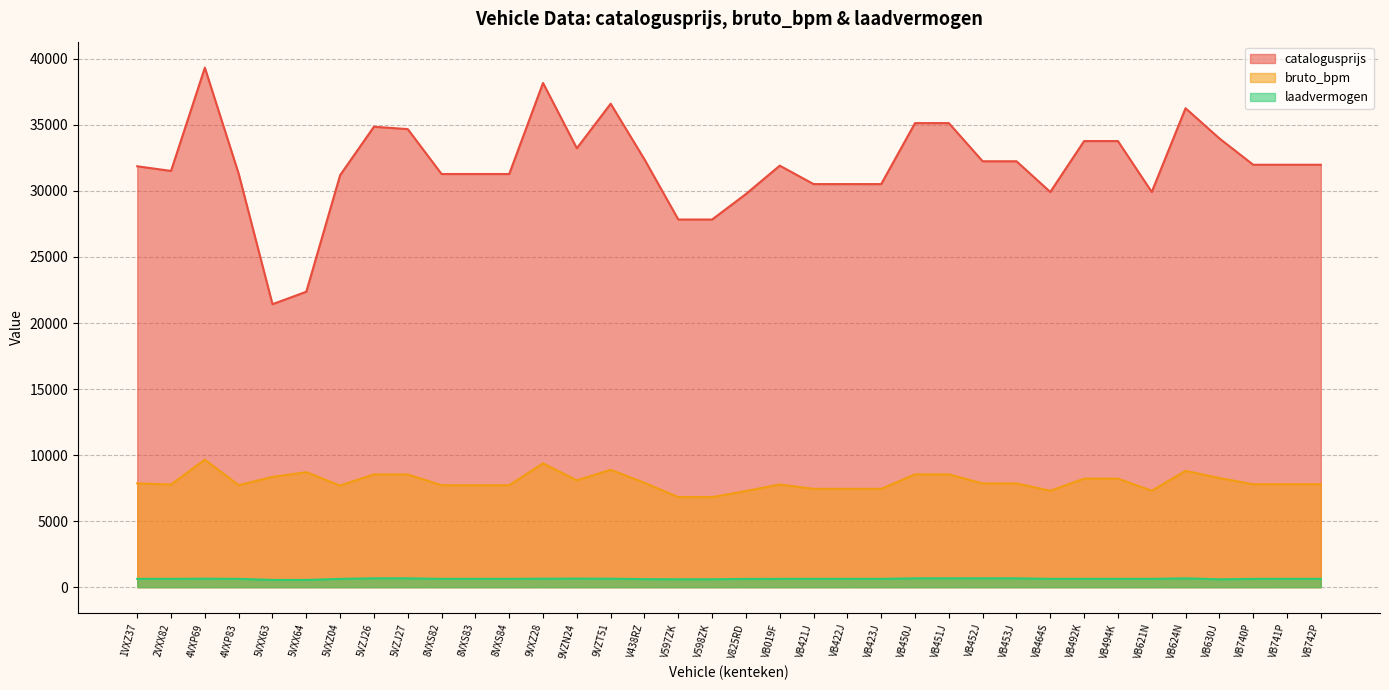

At which category does the chart reach its minimum across all series?

5VXX63